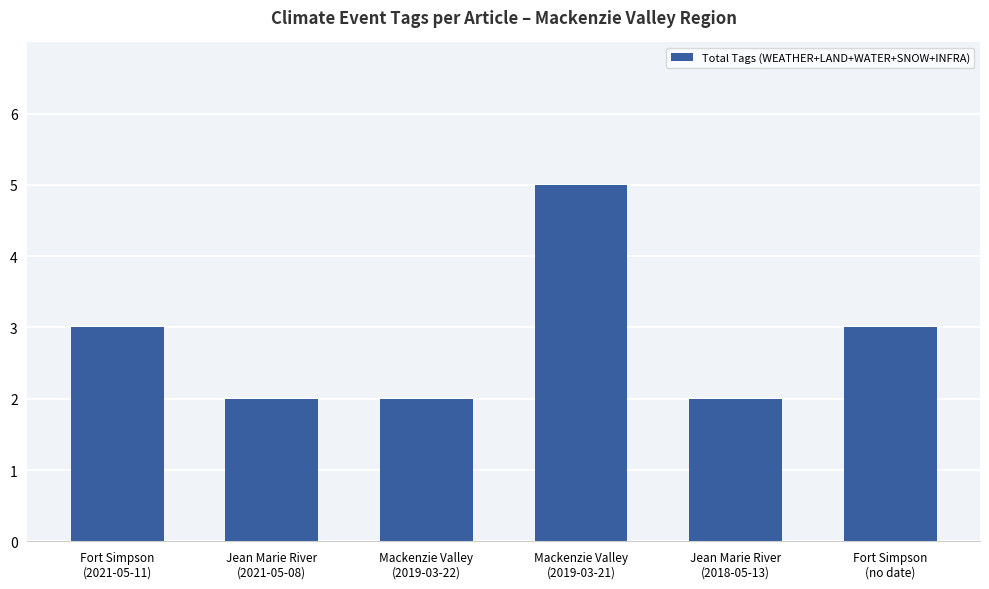

What is the value of the 4th bar from the left?

5